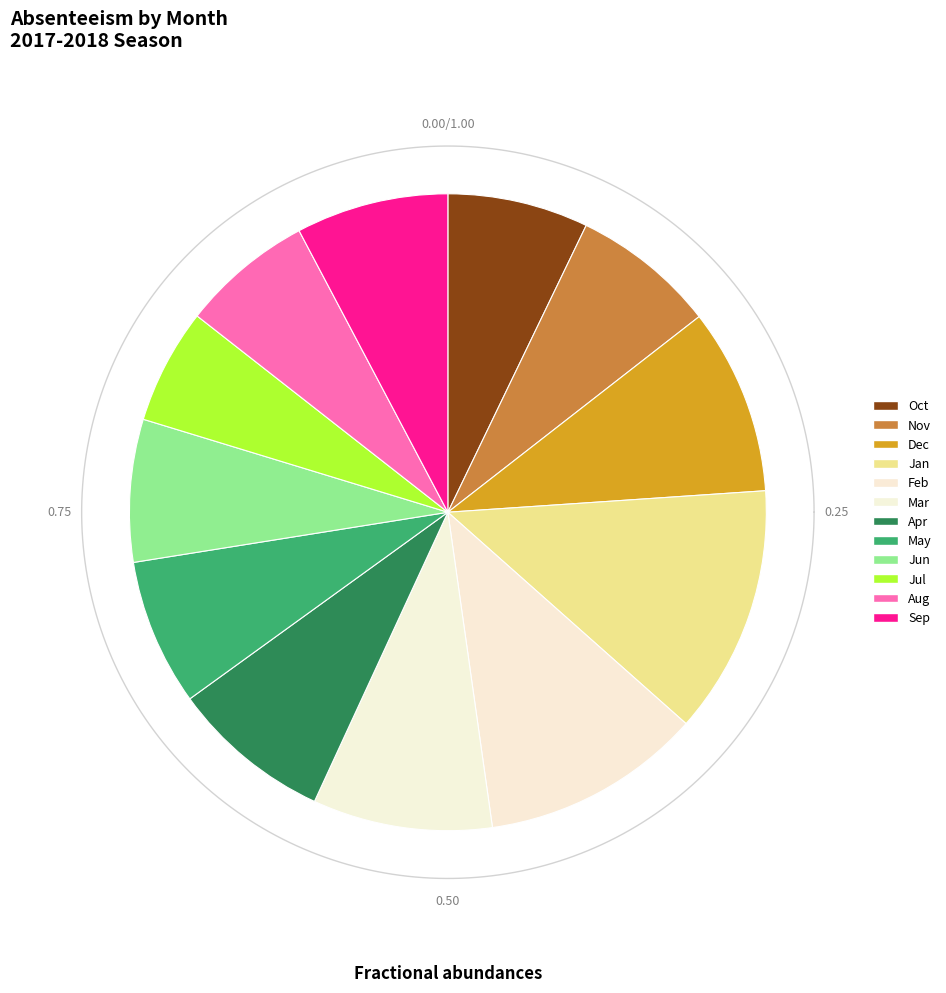

To the nearest percent, what portion does Aug represent?

7%